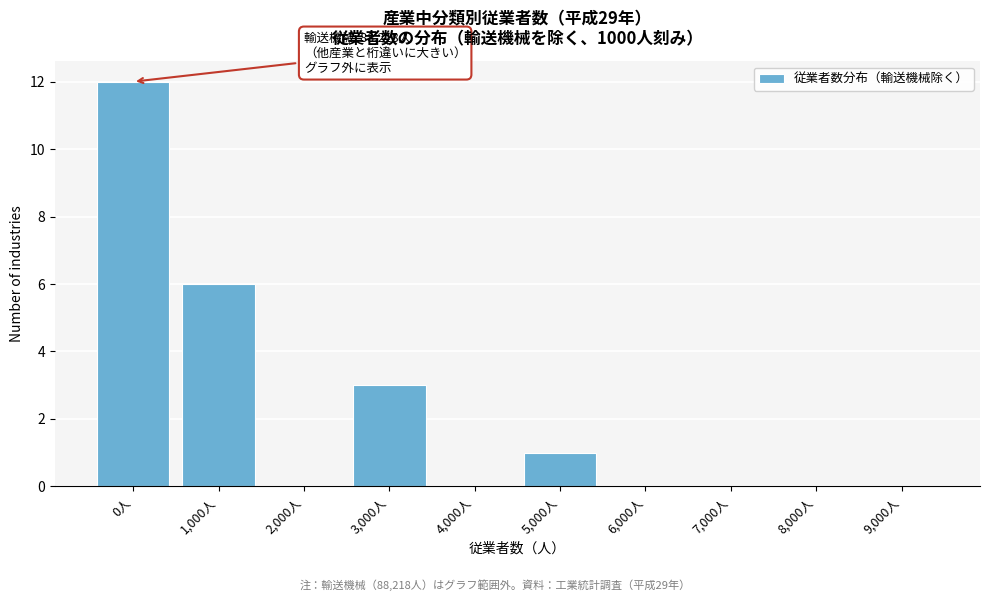

Reading right to left, what are all the values shown in this chart?

9,000人=0	8,000人=0	7,000人=0	6,000人=0	5,000人=1	4,000人=0	3,000人=3	2,000人=0	1,000人=6	0人=12